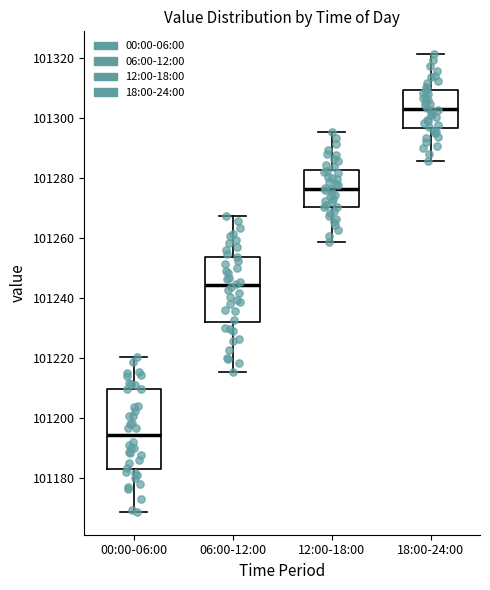

Comparing the boxes themselves (not the whiskers), which one is the tallest?

00:00-06:00